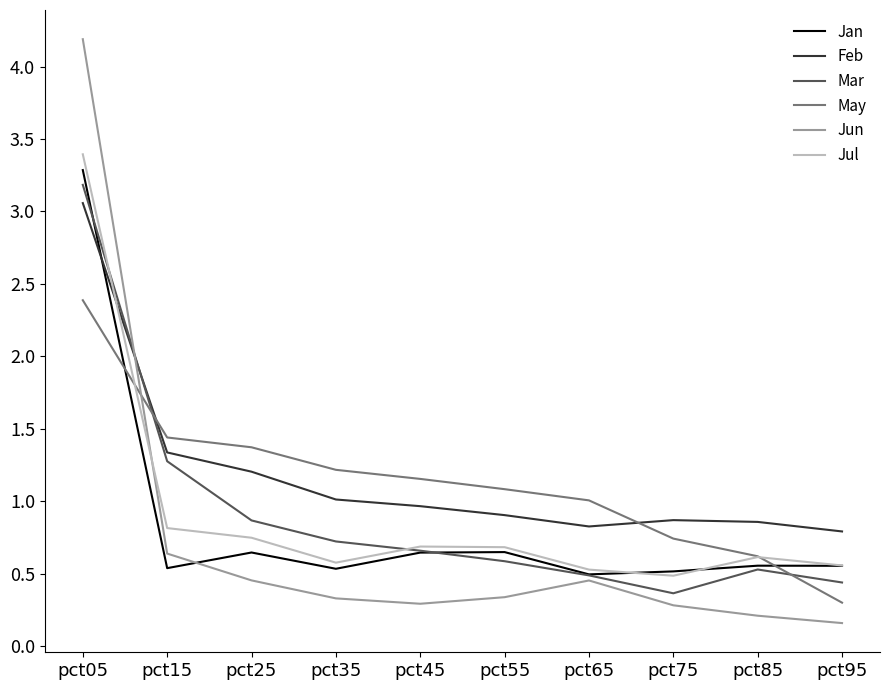

At which label is Jun closest to 2?

pct15